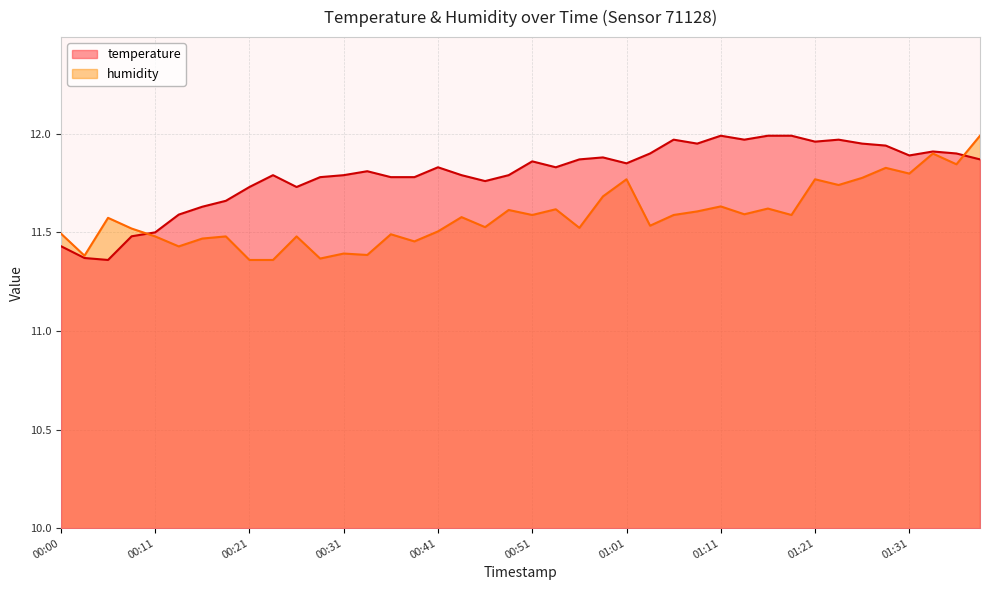

At which category does temperature reach its first local valley?

00:06